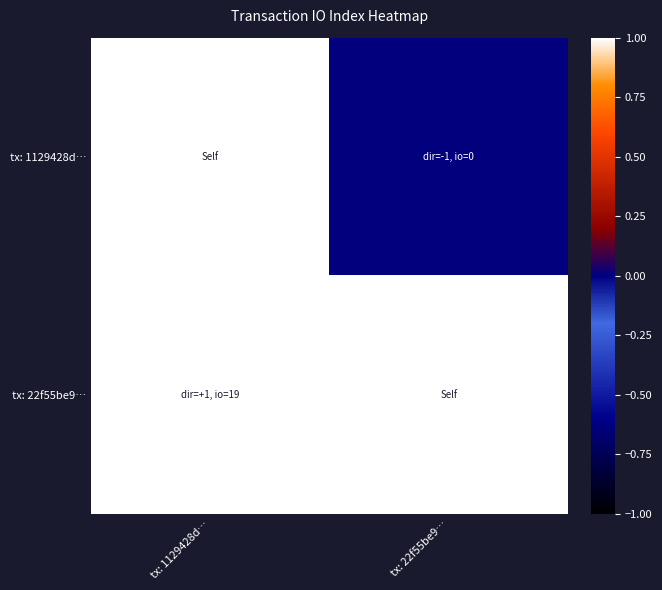

What is the total value across all series at tx: 1129428d…?

19